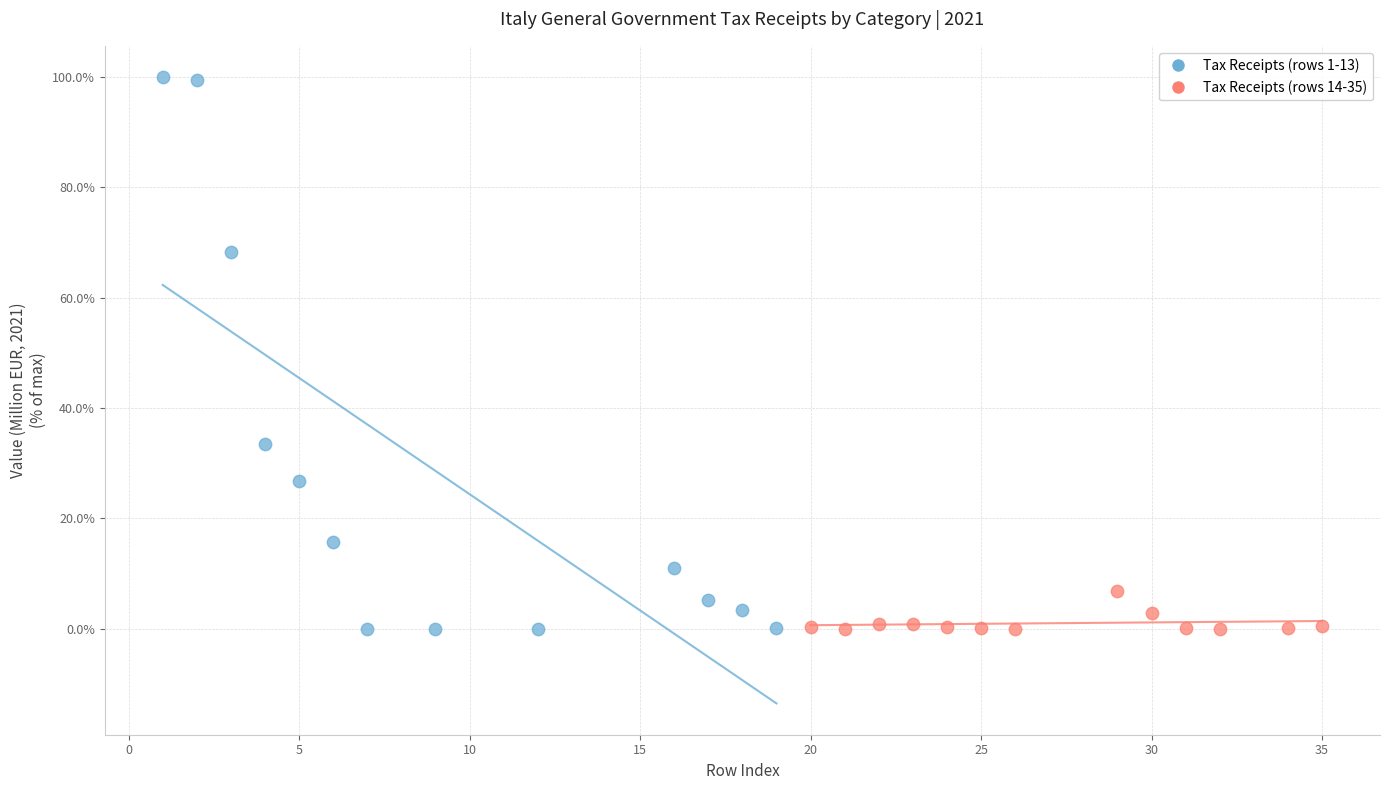

Which series has the widest spread of Y values?

Tax Receipts (rows 1-13)